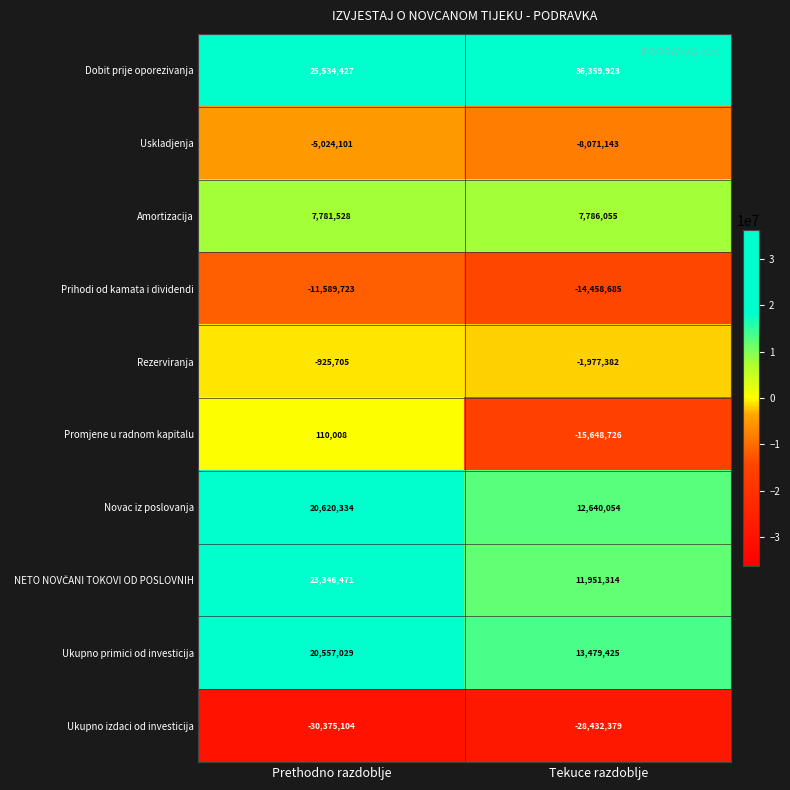

Which series changed the most between Prethodno razdoblje and Tekuce razdoblje?

Promjene u radnom kapitalu